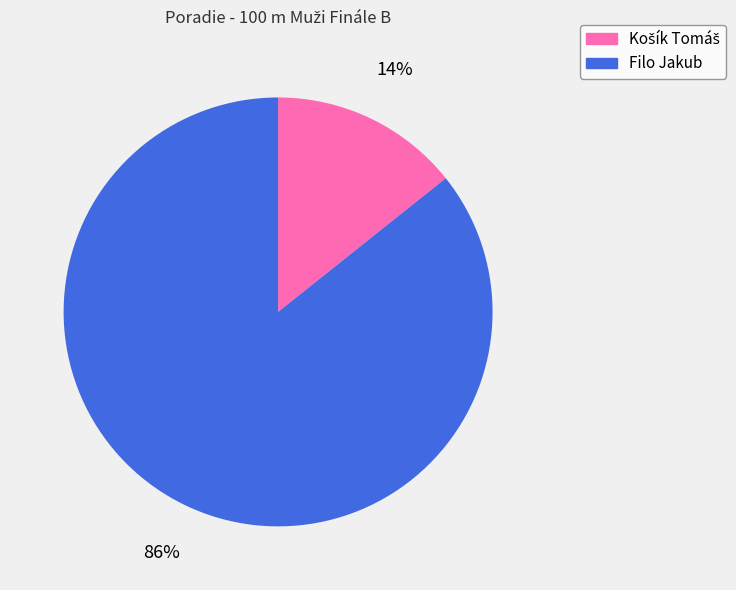

What percentage is the Filo Jakub slice, to the nearest percent?

86%